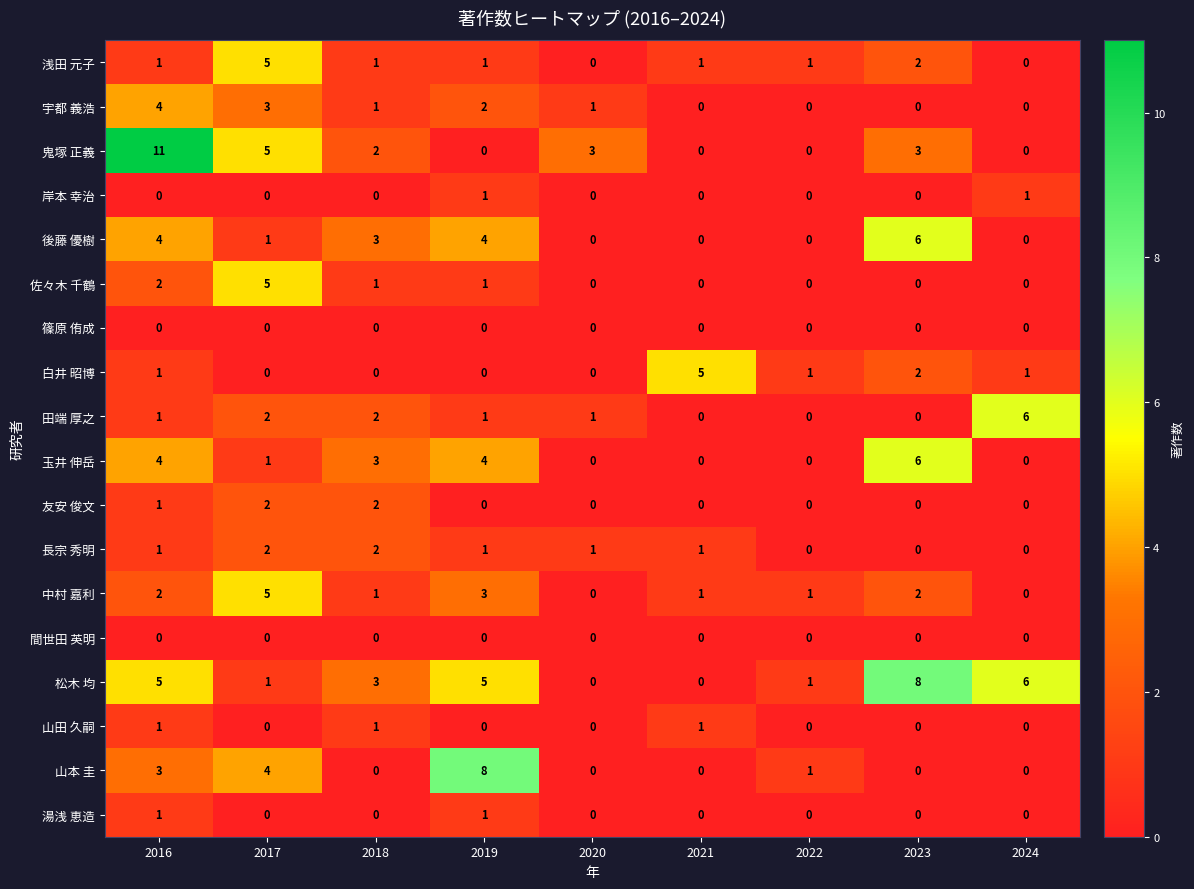

Where does the 松木 均 series first go above 3?

2016